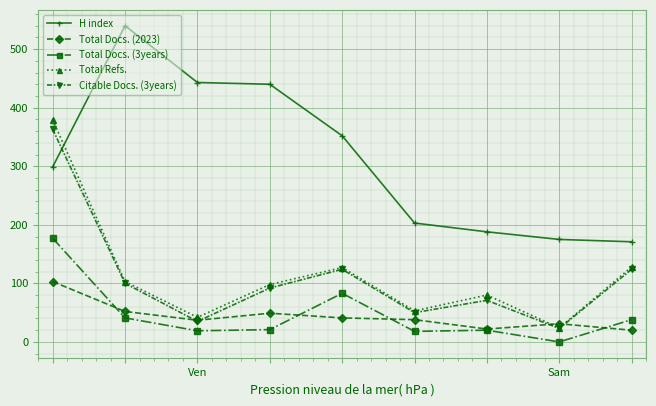

At how many categories does at least one series exceed 312?

5